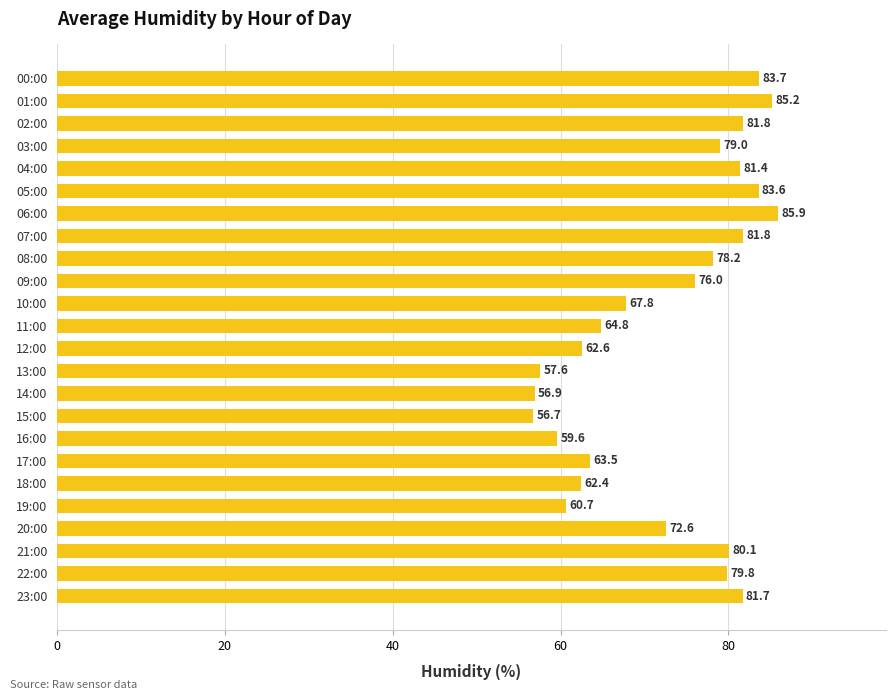

Are the bars grouped side by side (vs. stacked)?

No